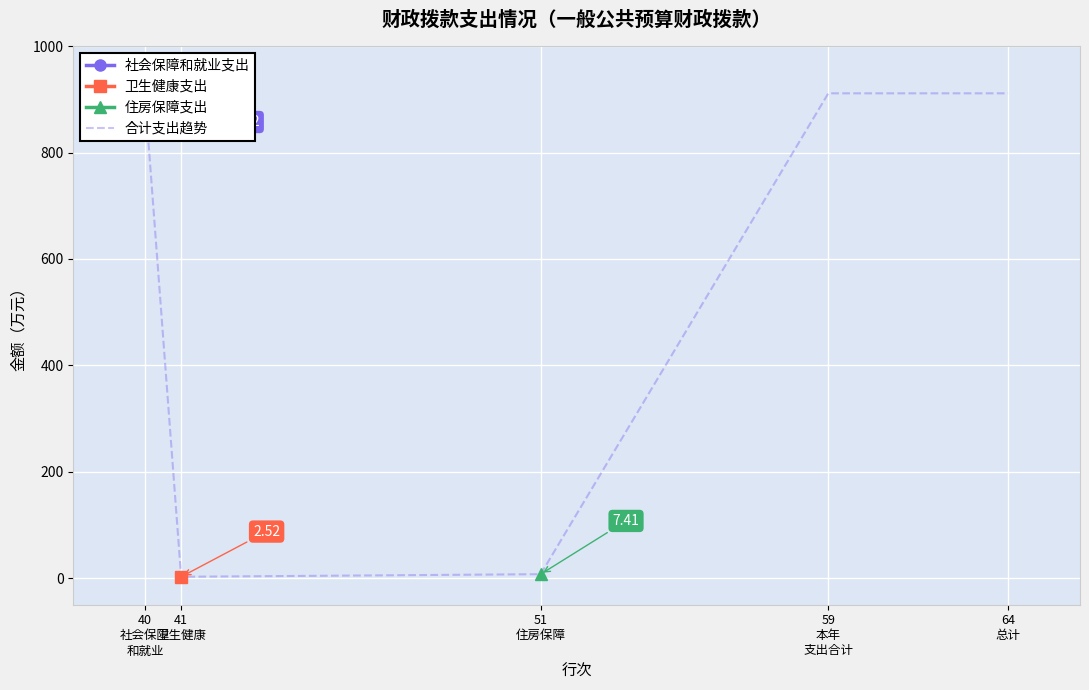

What is the average value?

546.9